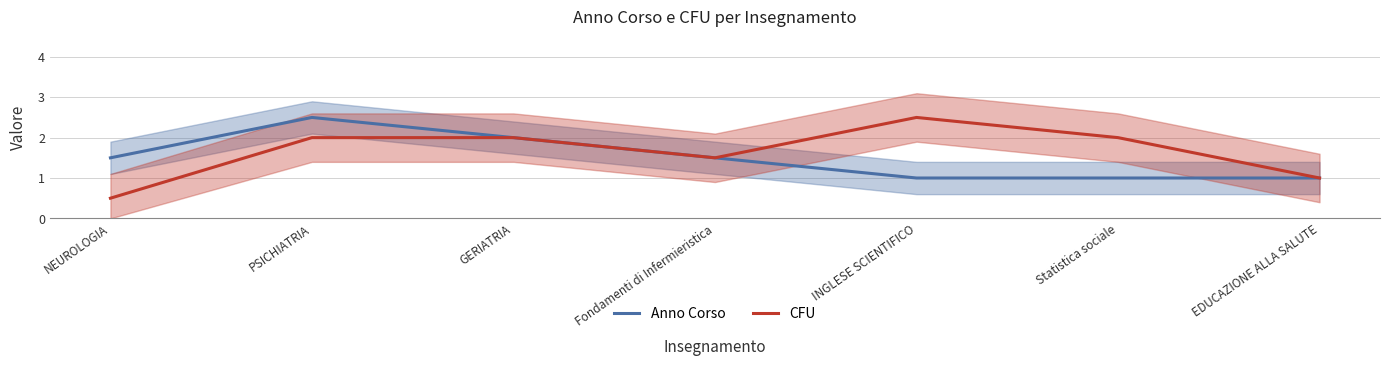

What is the sum of all Anno Corso values?

10.5